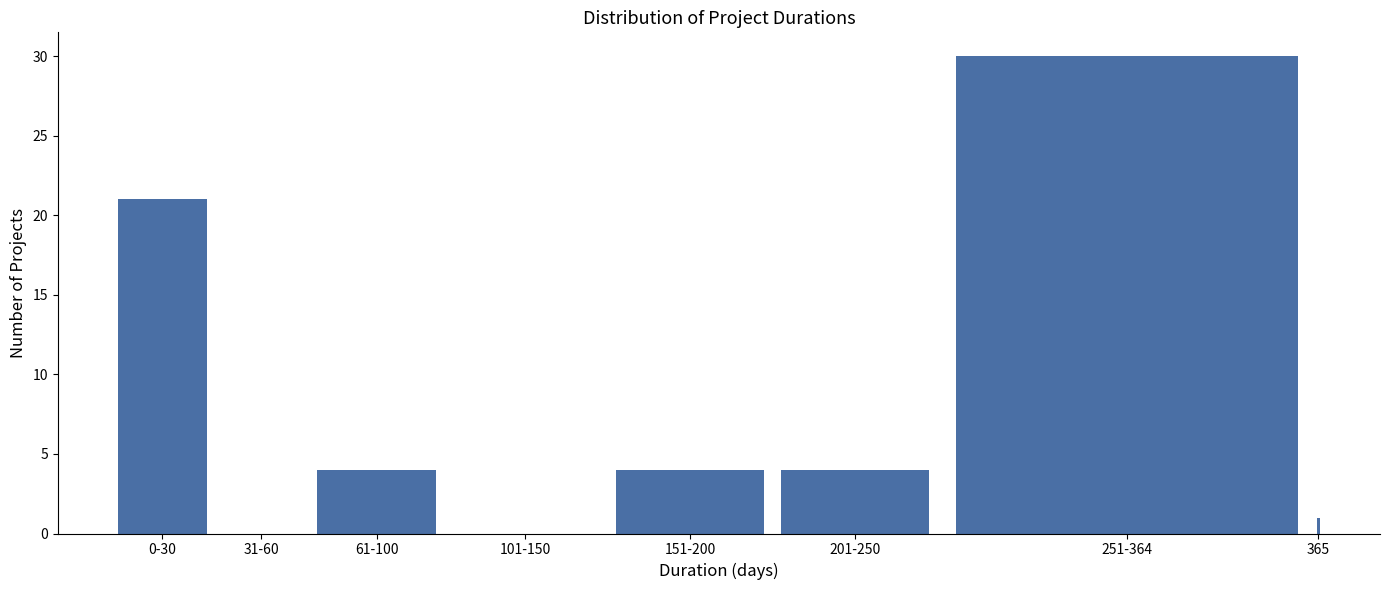

Reading right to left, transcribe all the data shown in this chart.

365=1	251-364=30	201-250=4	151-200=4	101-150=0	61-100=4	31-60=0	0-30=21